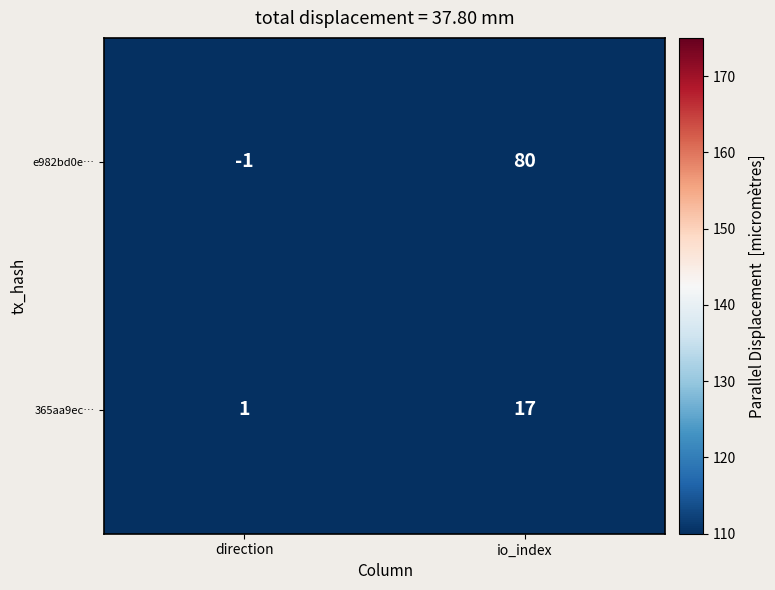

Rank the series at io_index from lowest to highest value.

365aa9ec…, e982bd0e…